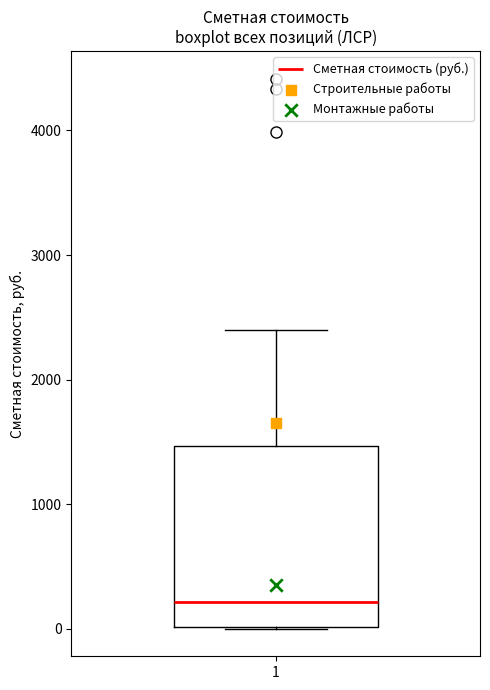

Read this box plot against the y-axis: the position of the median line, the range covered by the box, and the ends of both whiskers. The values are not printed on the chart, so give them approximately, as read against the axis.

median 200, box 0 to 1500, whiskers 0 to 2400